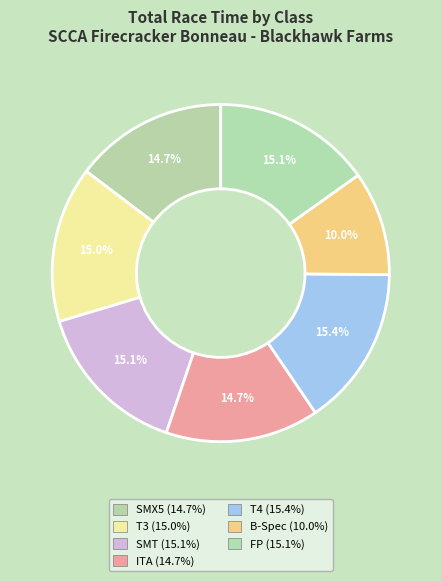

How many segments does this pie chart have?

7